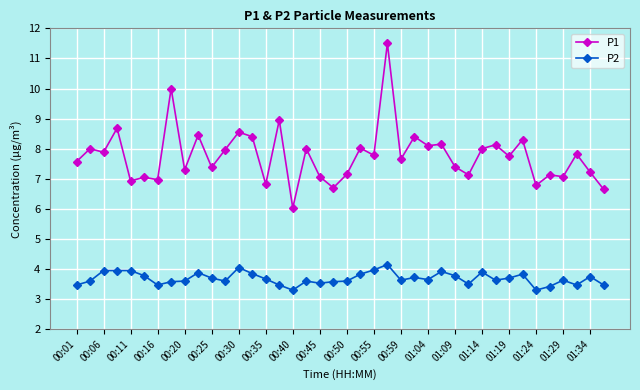

What is the value of the P1 point at the 40th from the left?

6.7